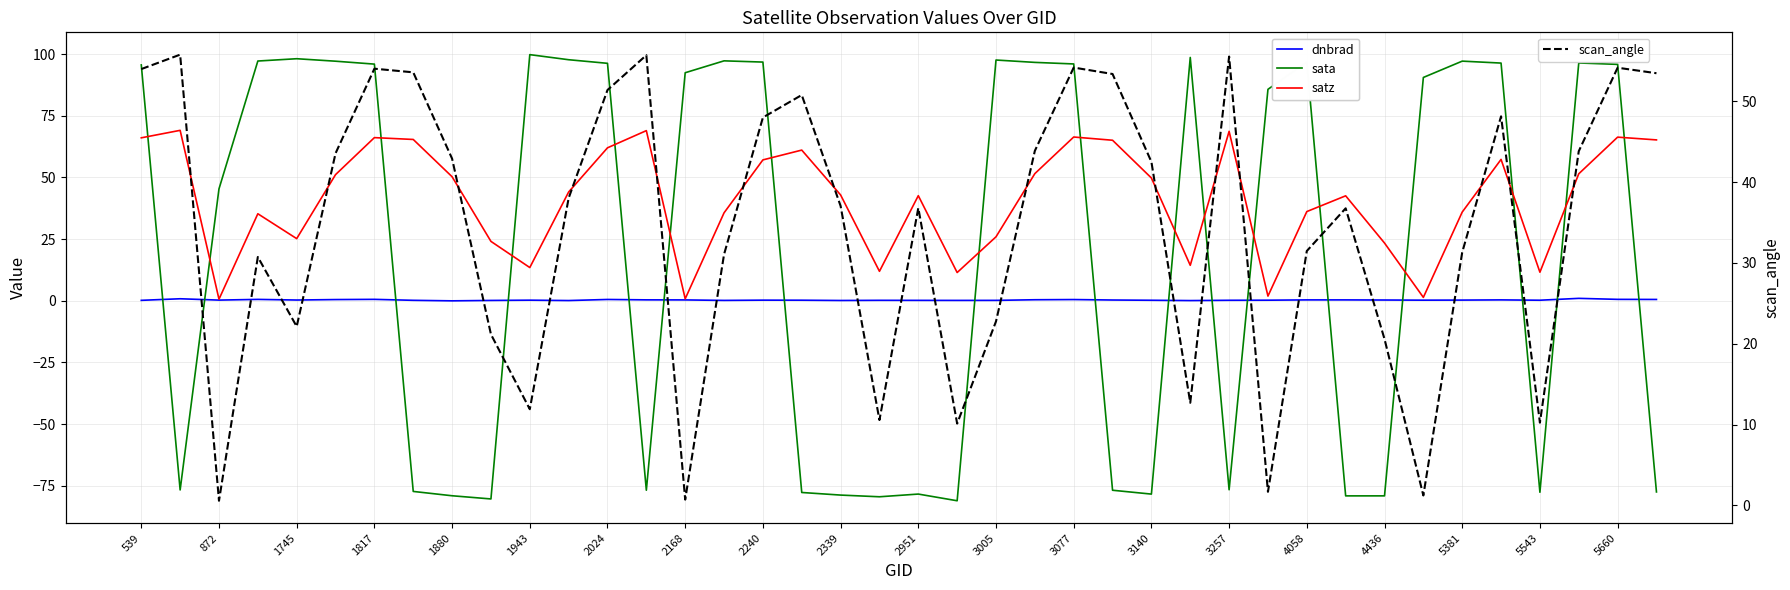

At how many categories does at least one series exceed 59?

29